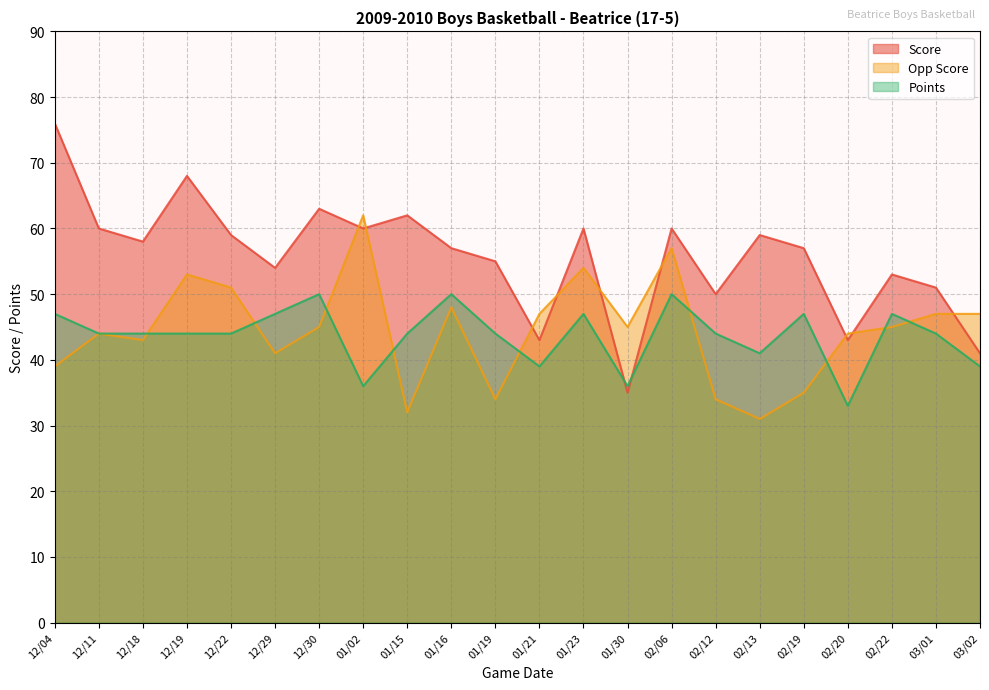

Which series has the largest total across all categories?

Score